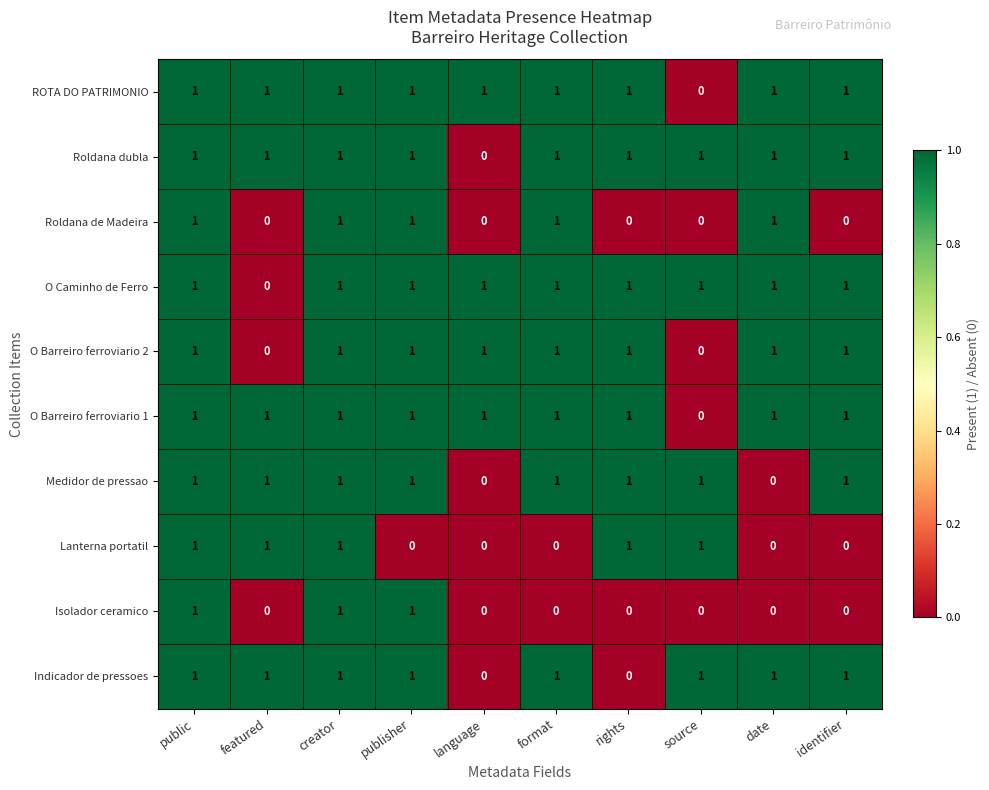

Where is ROTA DO PATRIMONIO nearest to the value 0?

source